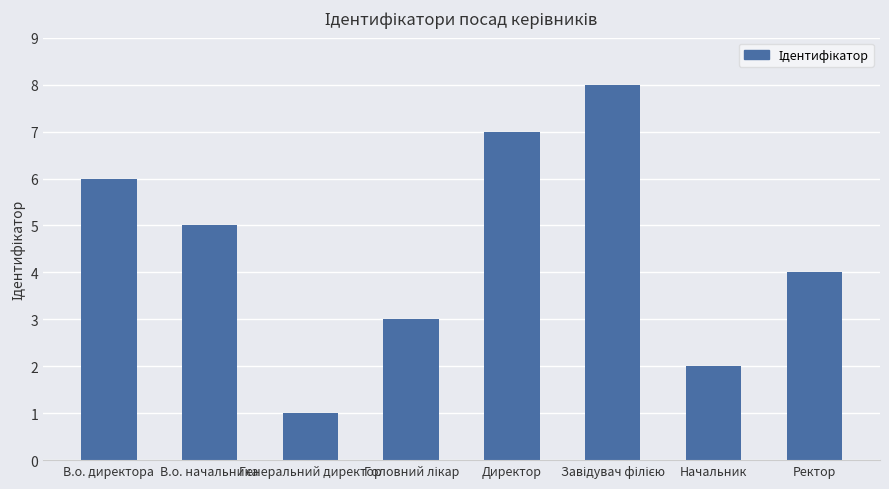

What is the value of the 6th bar from the left?

8